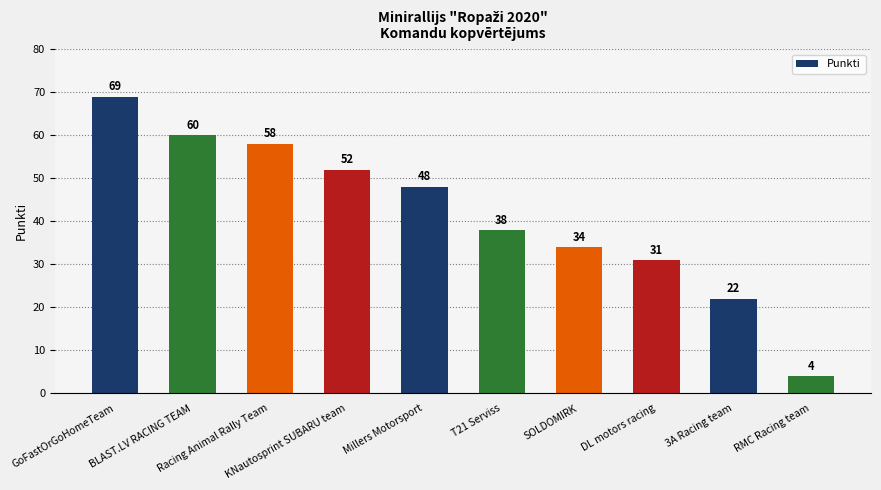

Where does the data first go above 48?

GoFastOrGoHomeTeam